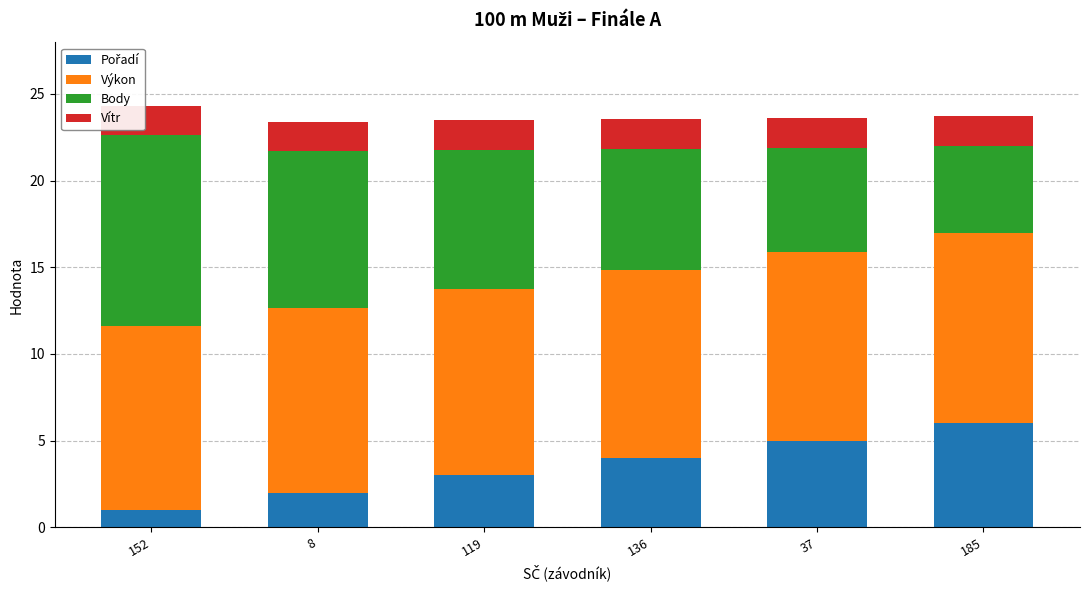

Reading left to right, transcribe all the data shown in this chart.

Pořadí: 152=1.0	8=2.0	119=3.0	136=4.0	37=5.0	185=6.0
Výkon: 152=10.6	8=10.7	119=10.8	136=10.8	37=10.9	185=11.0
Body: 152=11.0	8=9.0	119=8.0	136=7.0	37=6.0	185=5.0
Vítr: 152=1.7	8=1.7	119=1.7	136=1.7	37=1.7	185=1.7